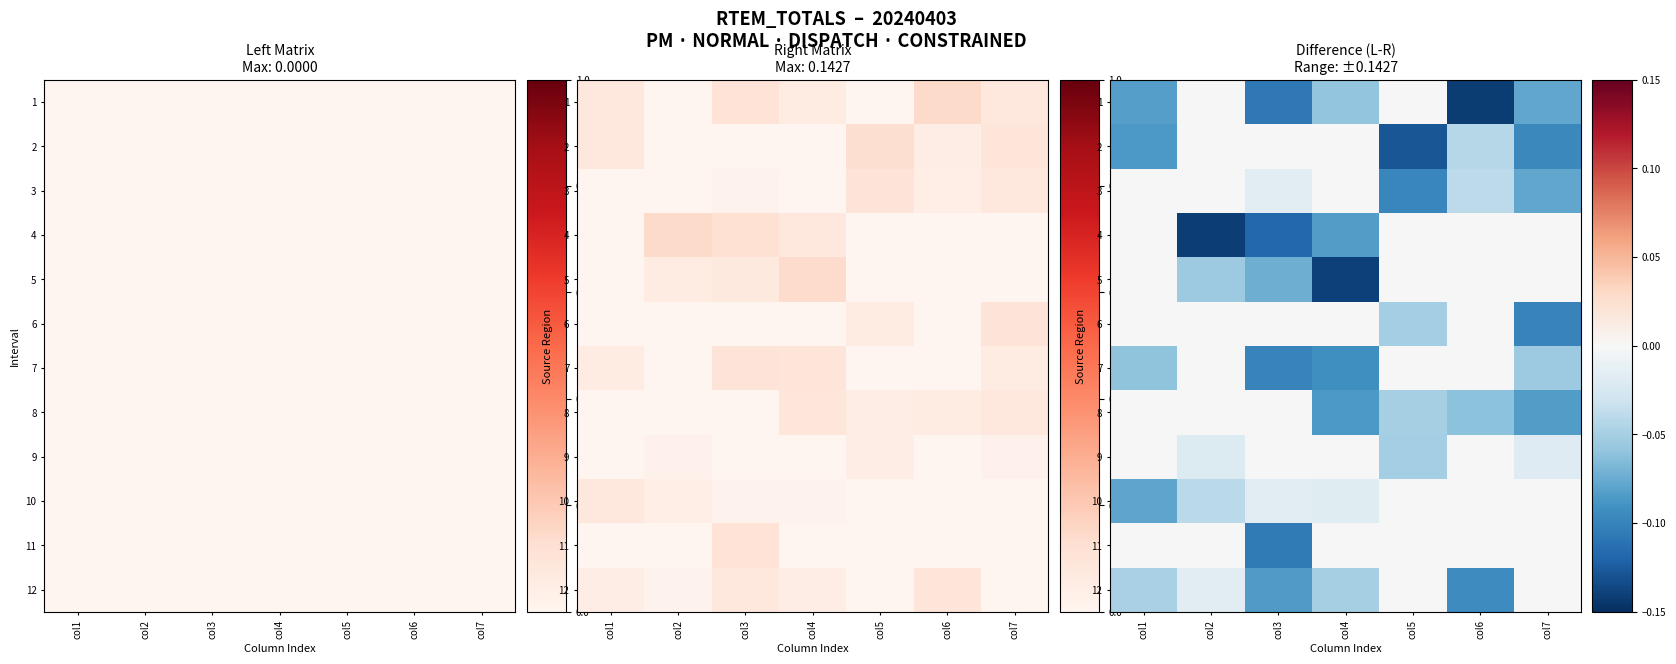

What is the spread (max minus min) of values at col6?

0.1